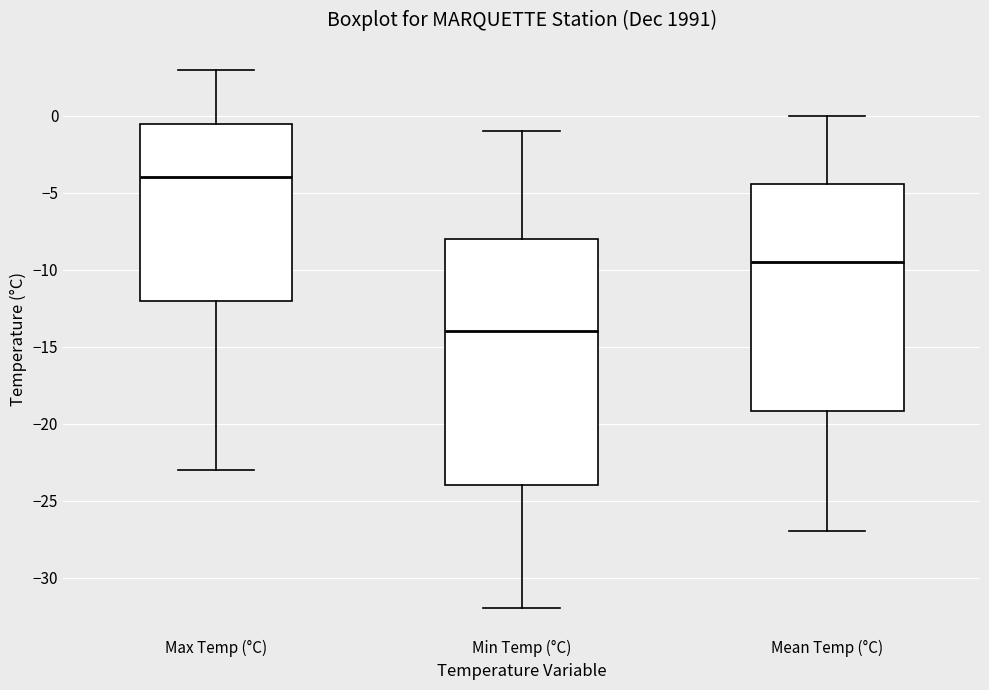

Where does the median line of the box for Max Temp (°C) sit on the y-axis? The values are not printed on the chart, so give them approximately, as read against the axis.

-4.0